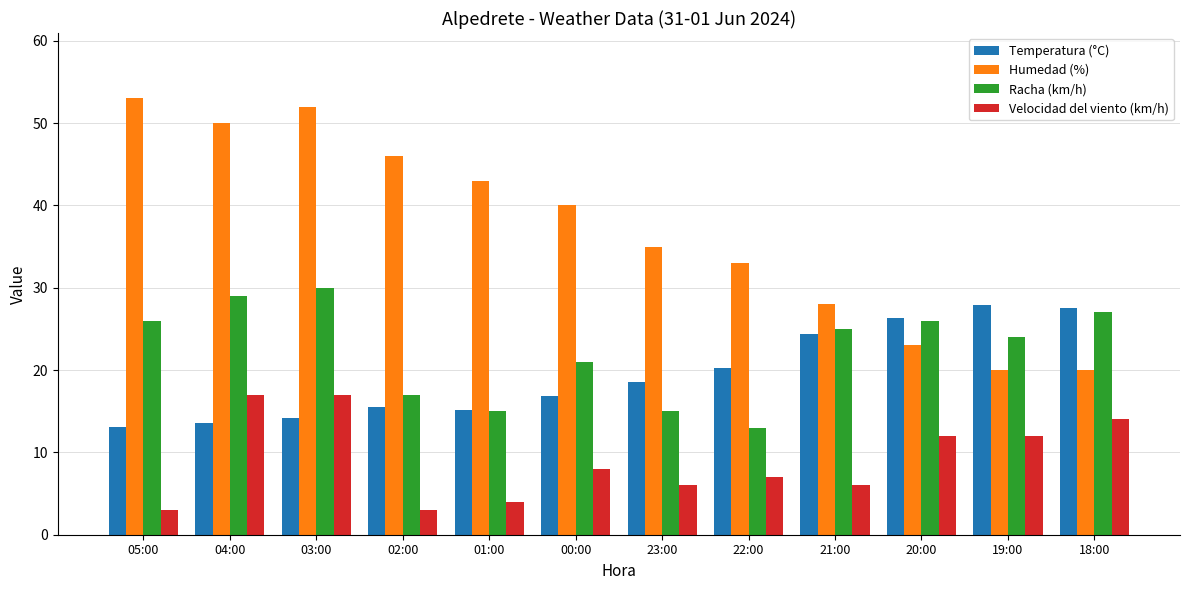

Which series has the largest range (max minus min)?

Humedad (%)